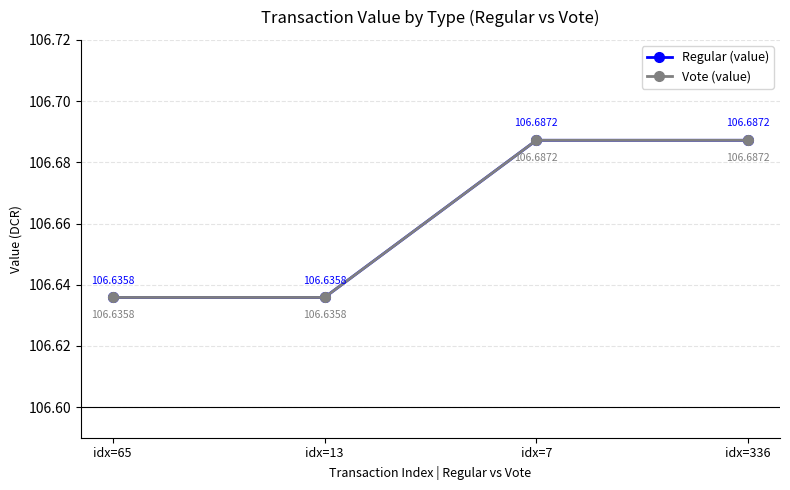

What position from the left is idx=65?

1